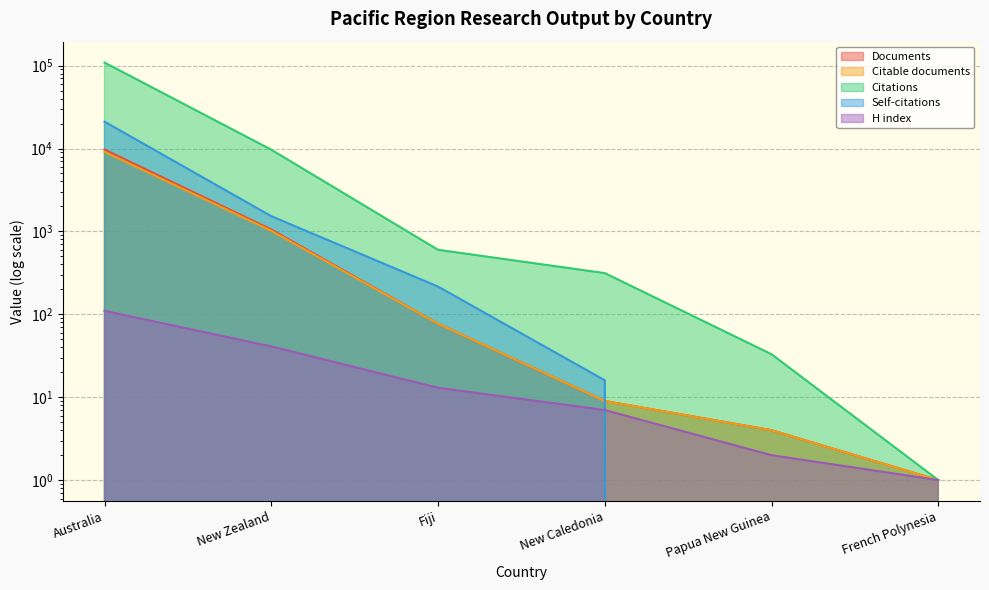

What is the label of the 2nd point from the right?

Papua New Guinea